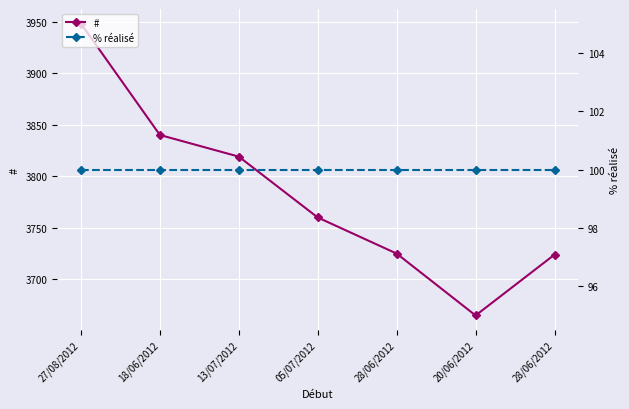

The % réalisé series shows 137 at 05/07/2012. True or false?

False